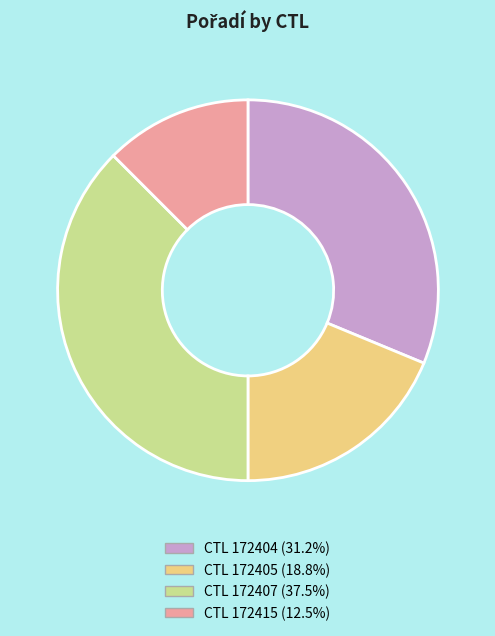

Does any single category account for the majority?

No